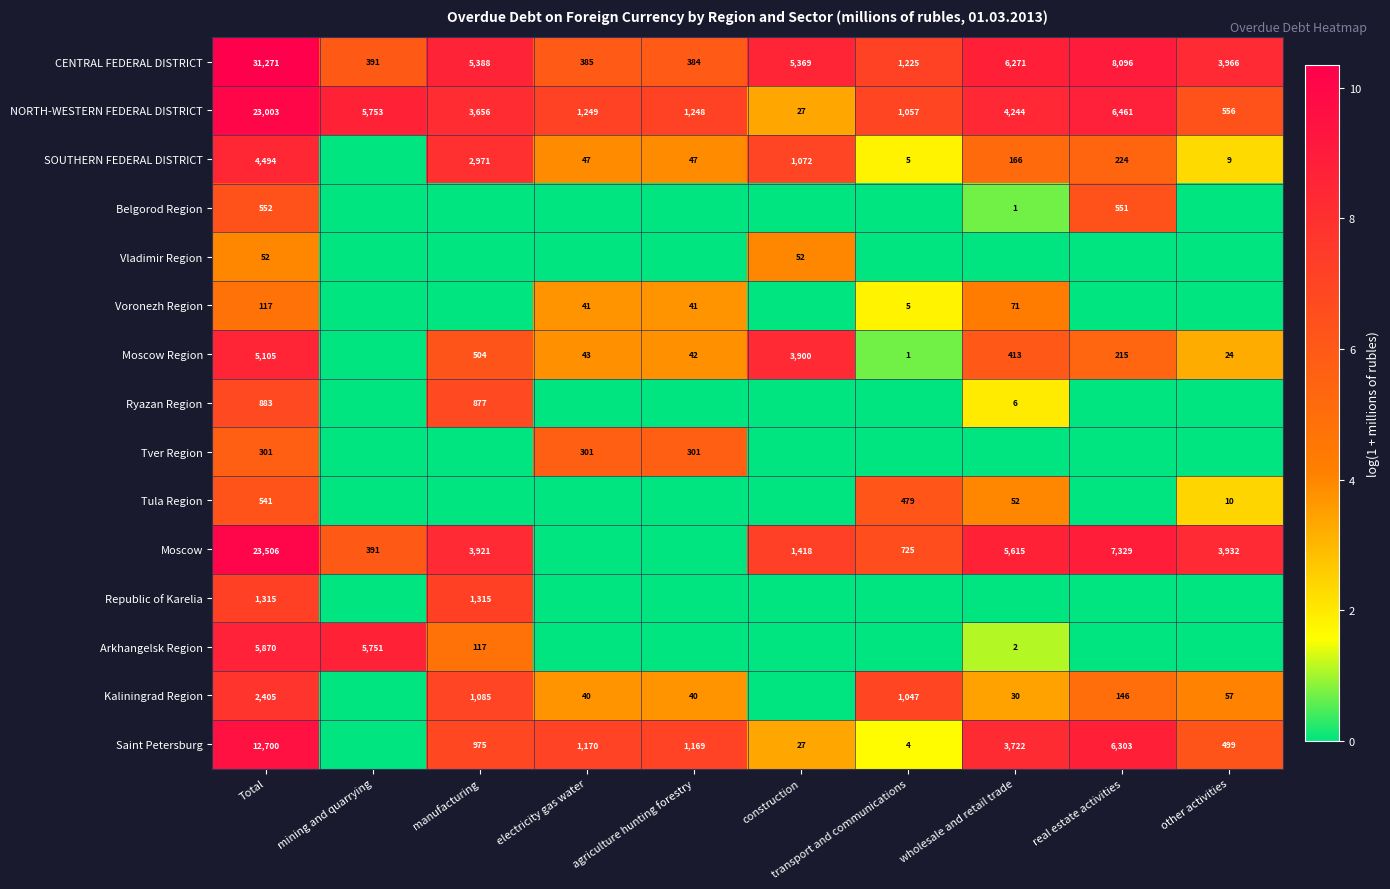

What is the sum of the Kaliningrad Region values at transport and communications and manufacturing?

2132